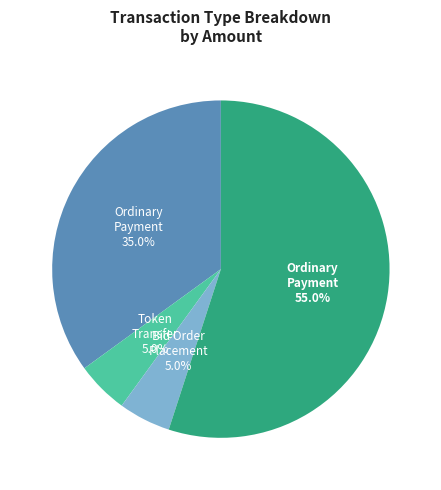

Is there any slice that represents more than half of the pie?

Yes